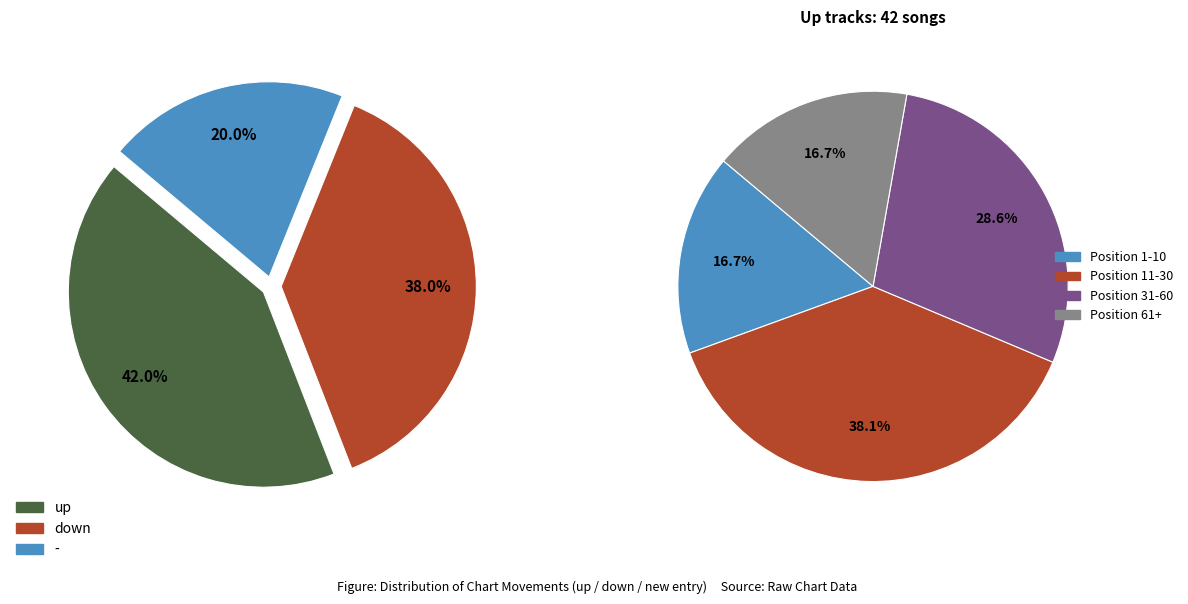

True or false: up accounts for 56% of the total.

False